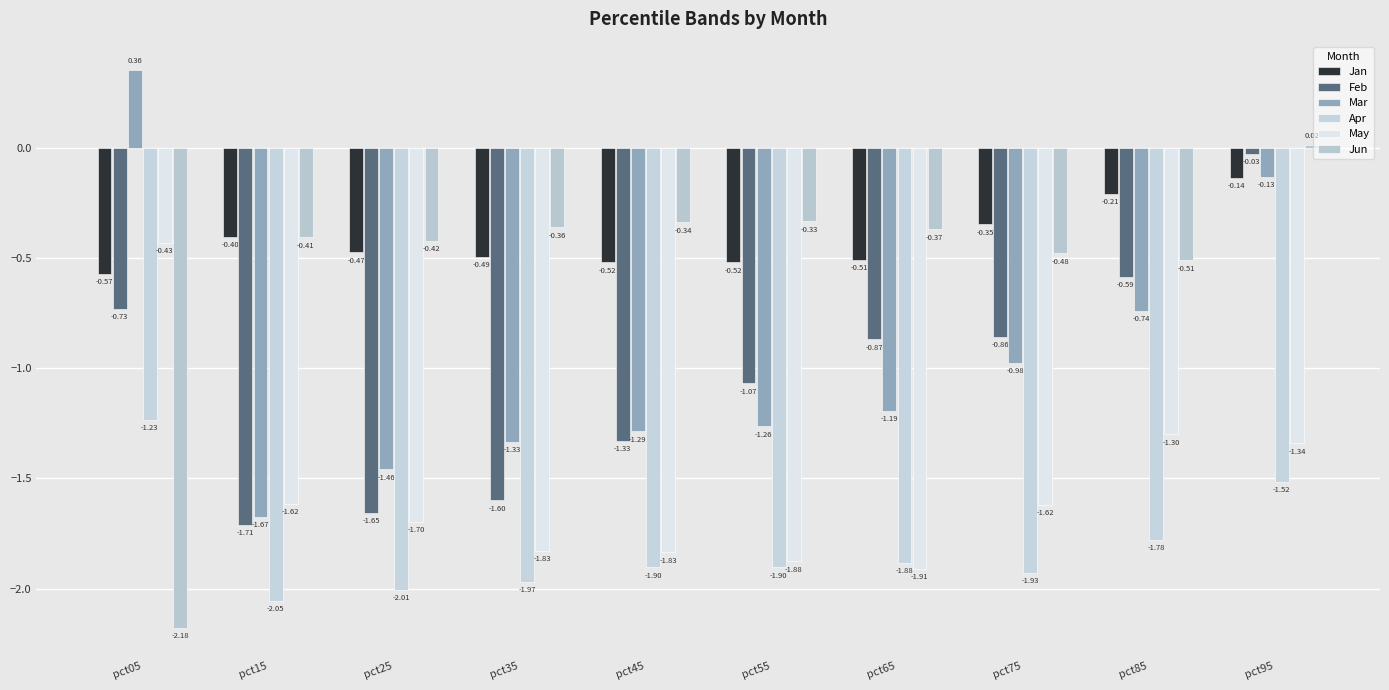

What is the difference between the maximum and minimum values in the Jun series?

2.2